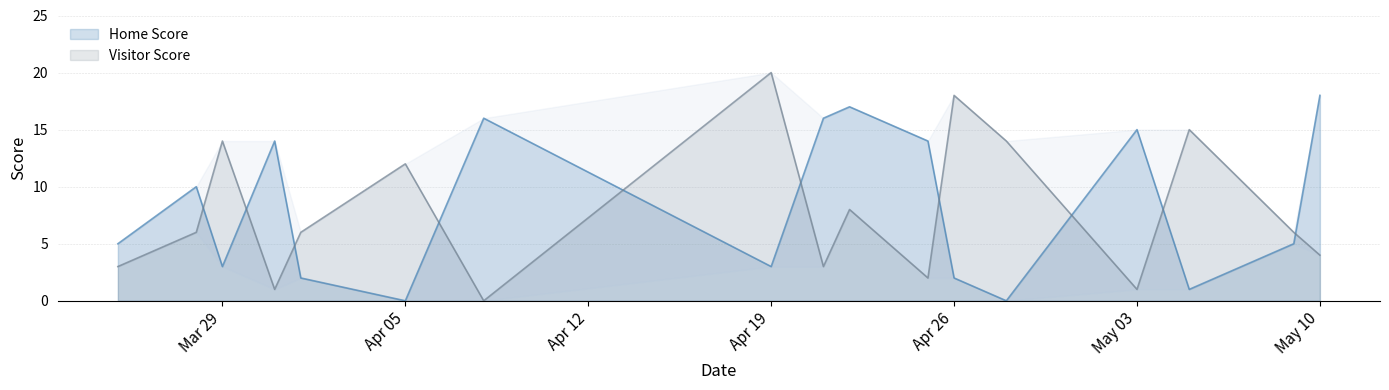

True or false: Home Score and Visitor Score cross at least once.

True